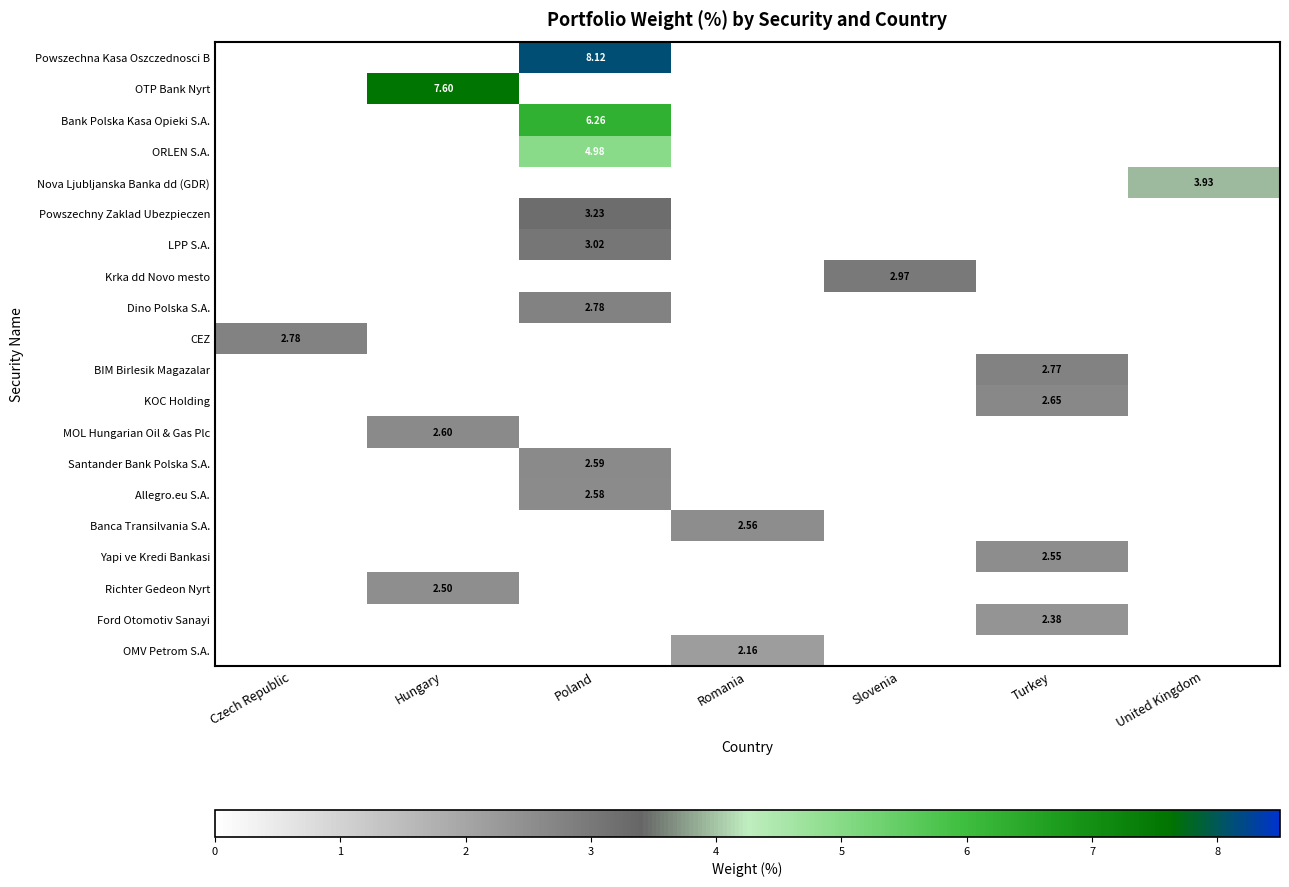

Which has a higher value, Poland or Slovenia?

Poland